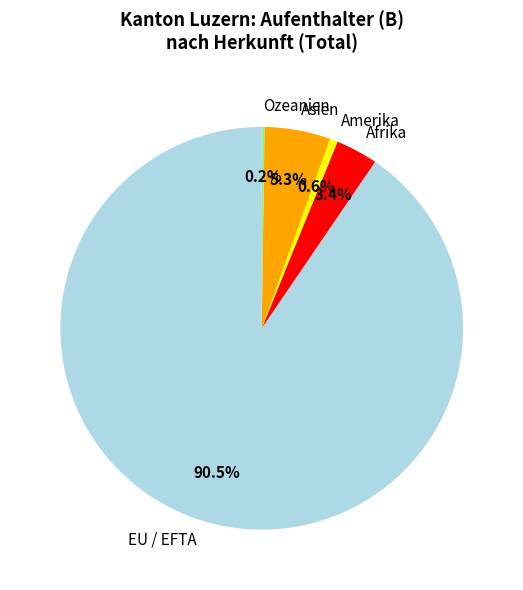

Which slice is the largest?

EU / EFTA